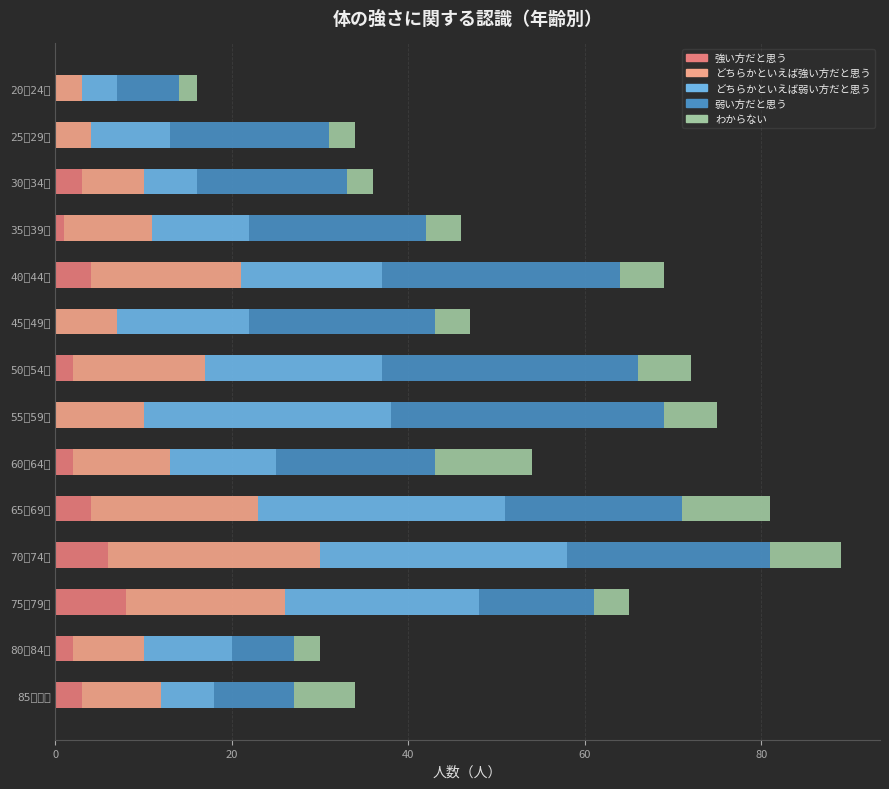

How many bars are there in total?

70